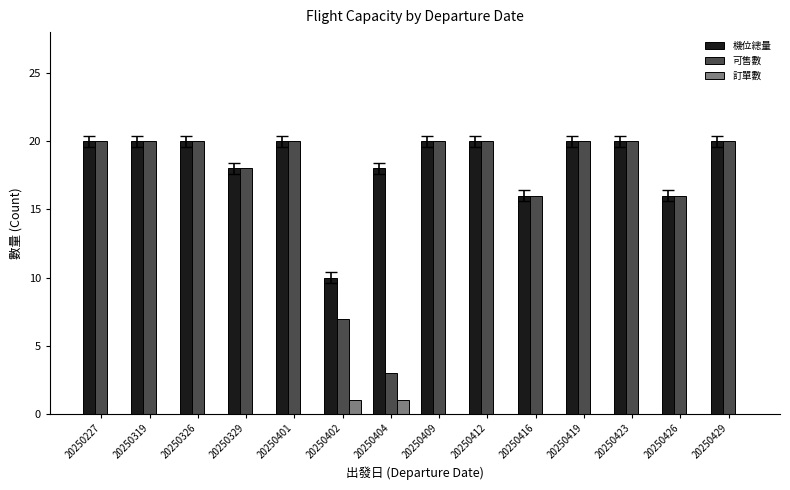

The value of 機位總量 at 20250227 is 20. True or false?

True